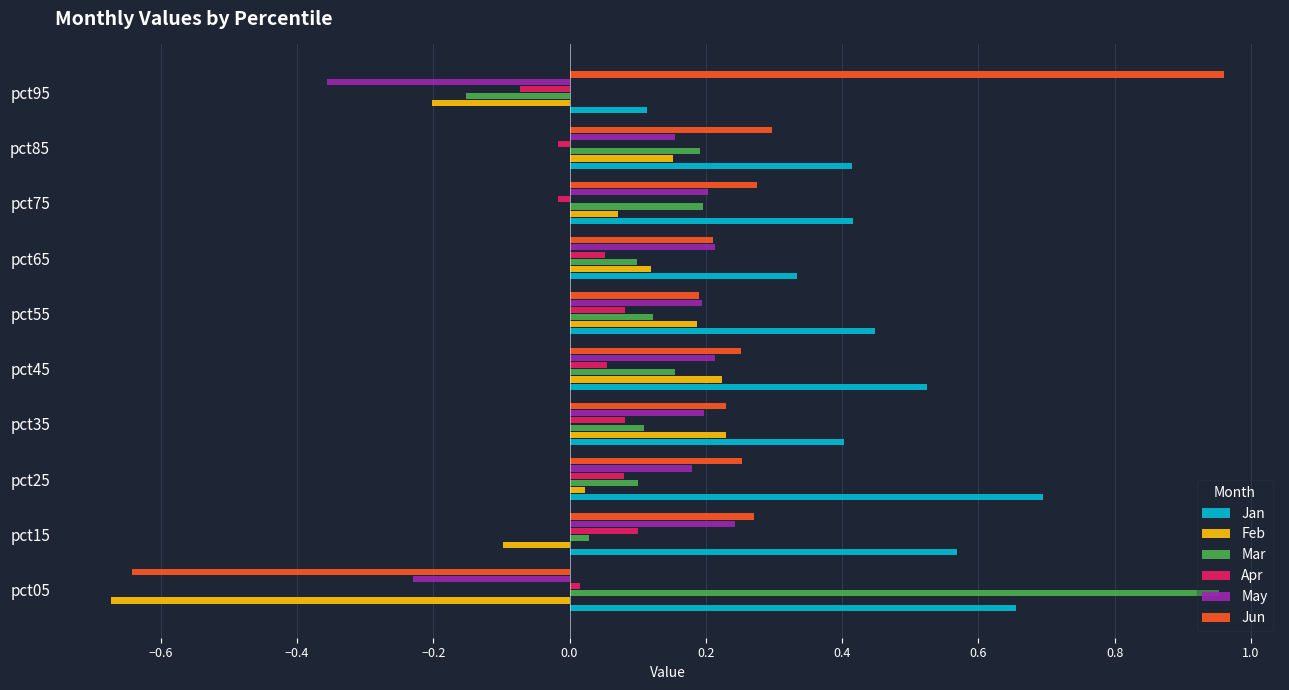

Which category has the highest value in the Jun series?

pct95